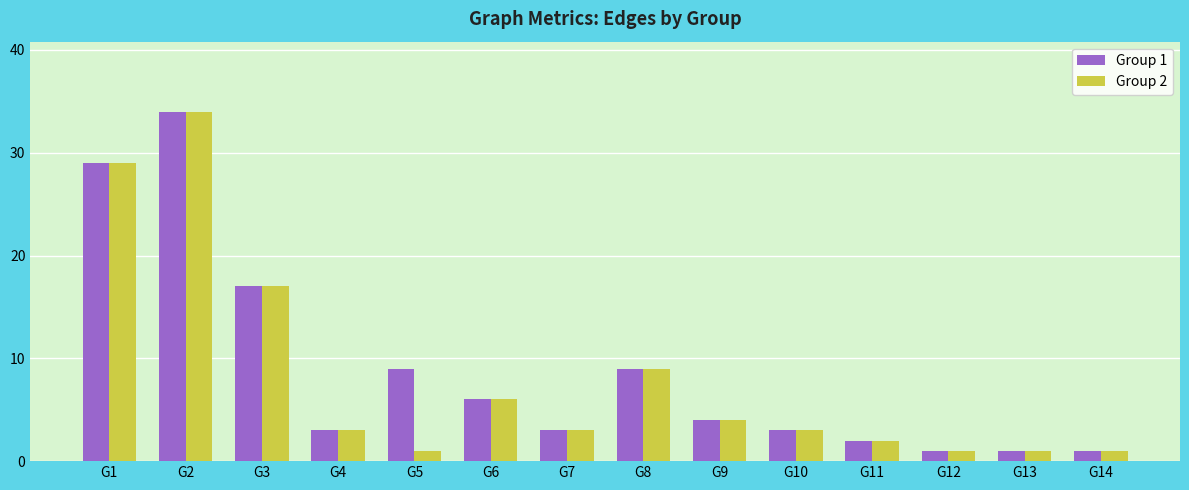

What is the value of the Group 1 bar at the 9th from the left?

4